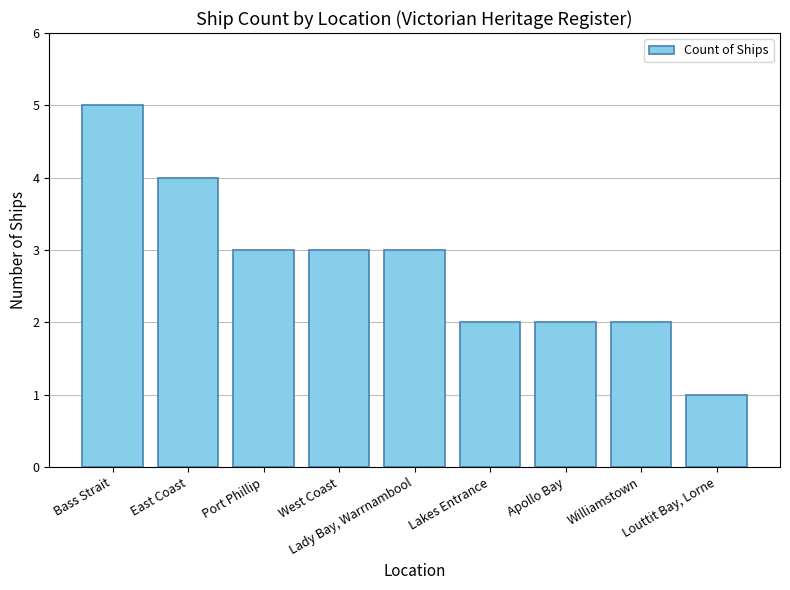

What is the approximate value at Bass Strait?

5